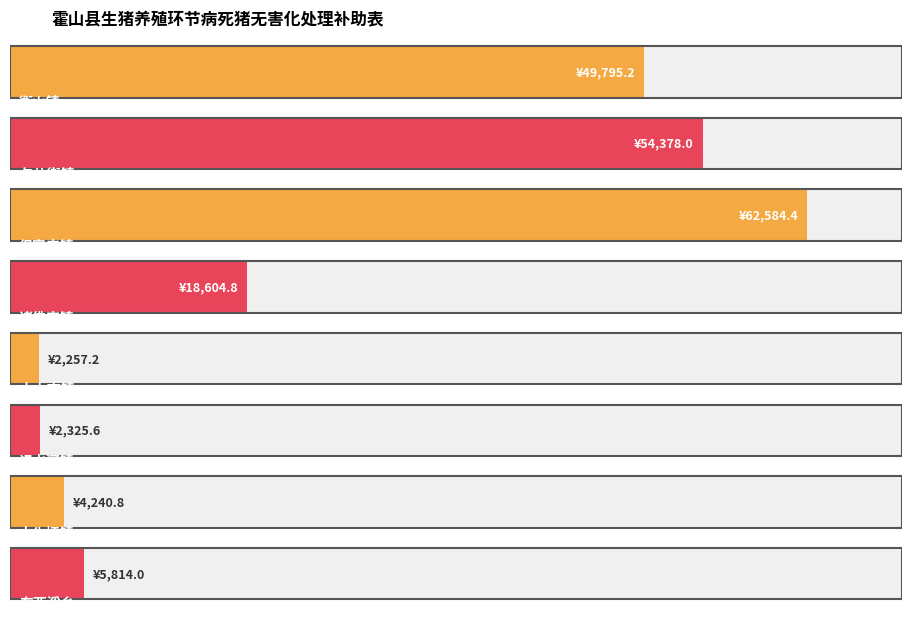

The value at 漫水河镇 is 1. True or false?

False